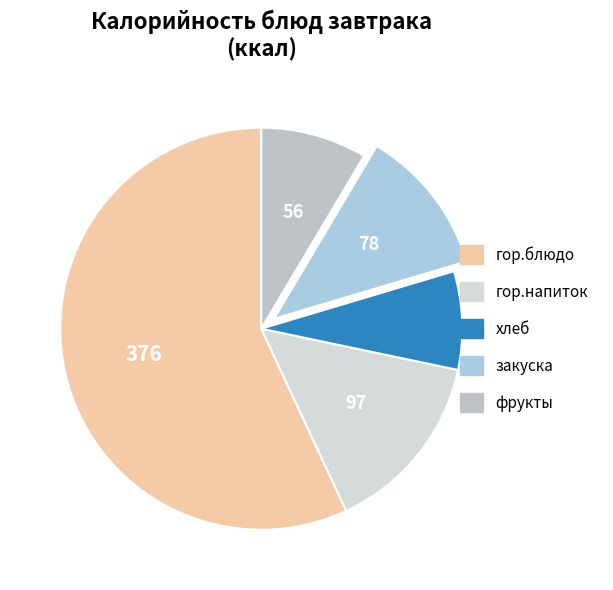

How many segments does this pie chart have?

5